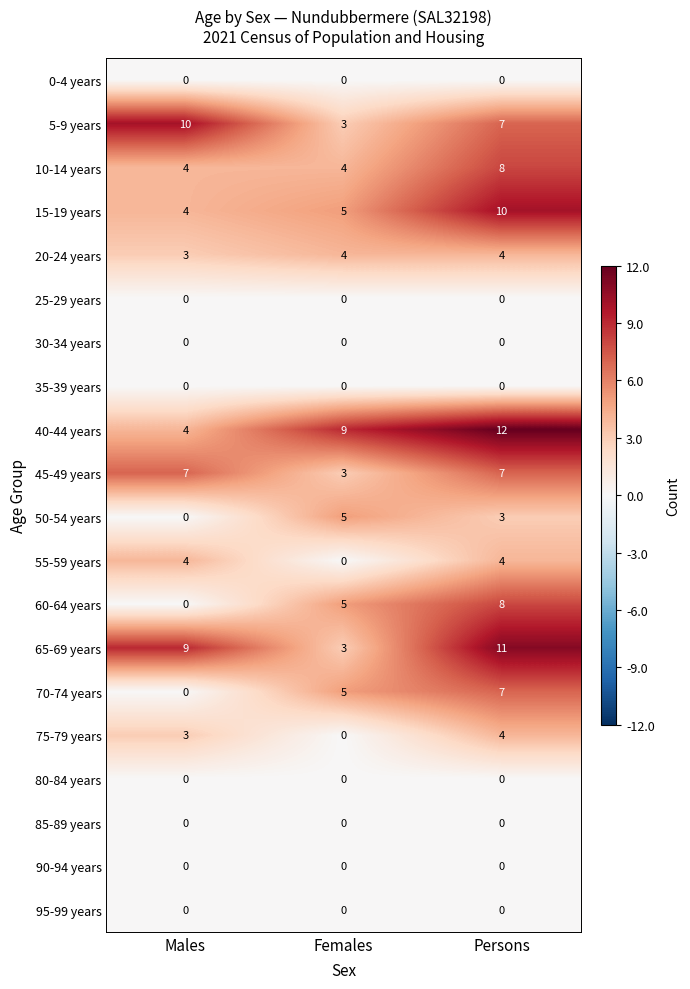

The value of 60-64 years at Persons is 13. True or false?

False